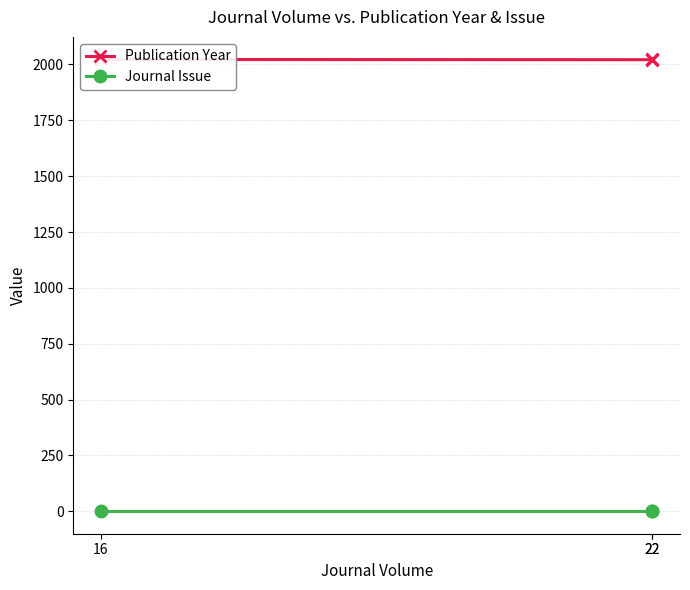

Which series has the widest spread of values?

Publication Year